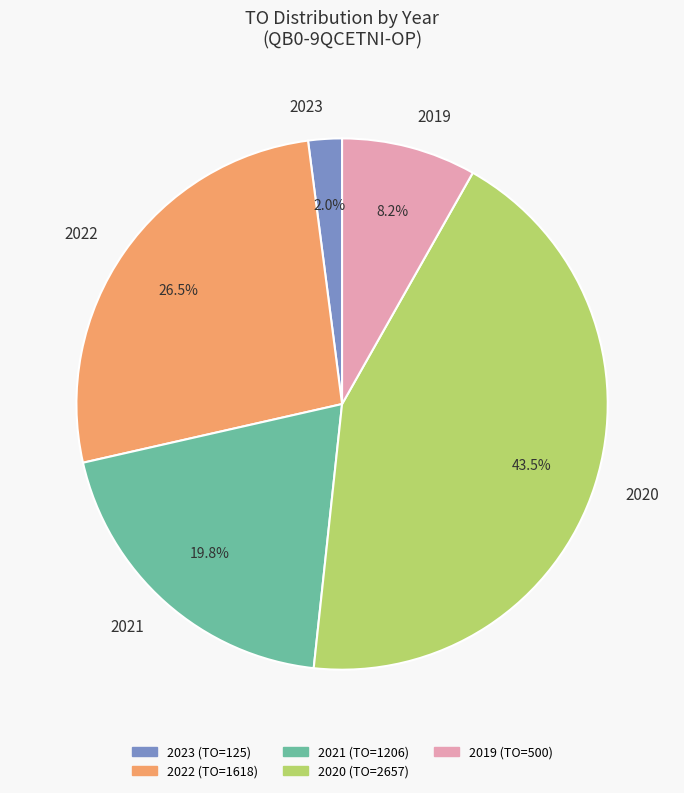

Do 2020 and 2023 together represent more than half of the pie?

No